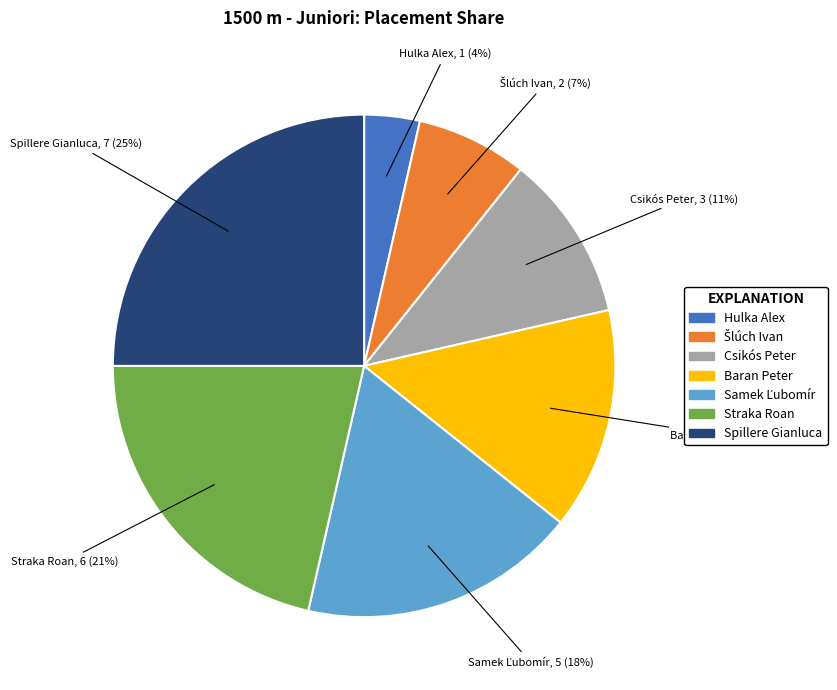

Is there a majority slice in this chart?

No